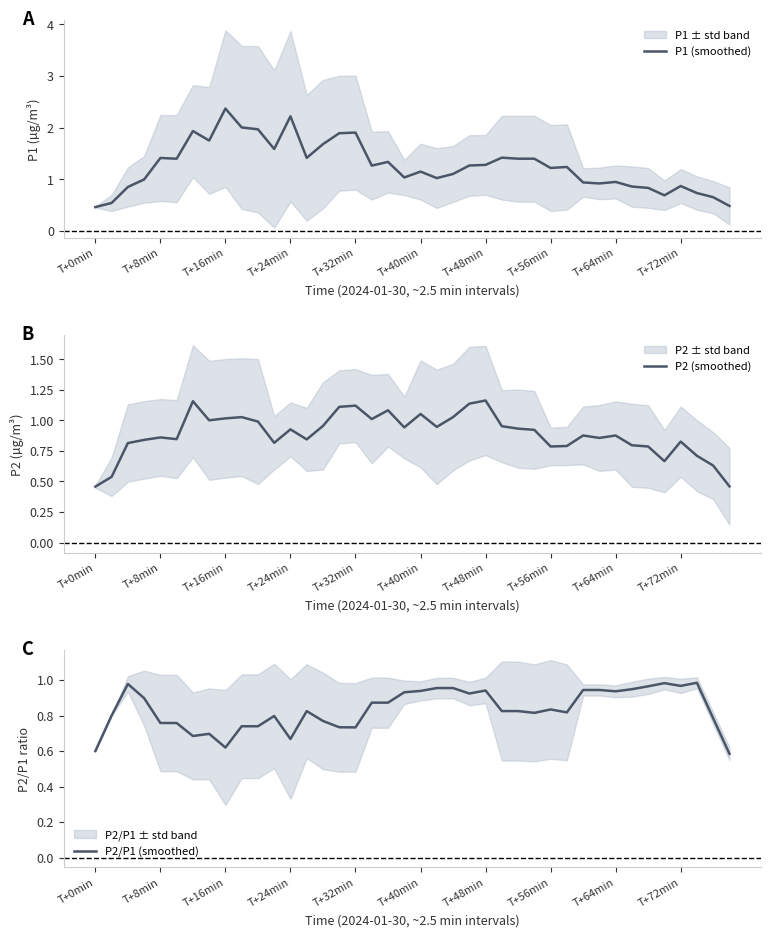

The P1 (smoothed) series shows 1.9 at T+32min. True or false?

True